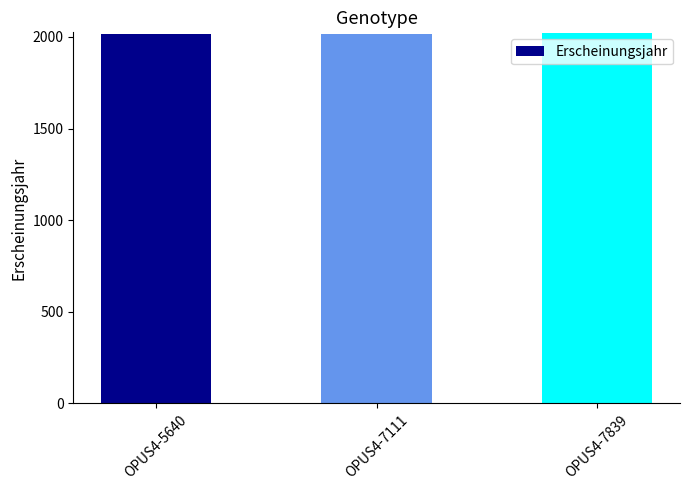

What is the change in value from OPUS4-7111 to OPUS4-7839?

+2